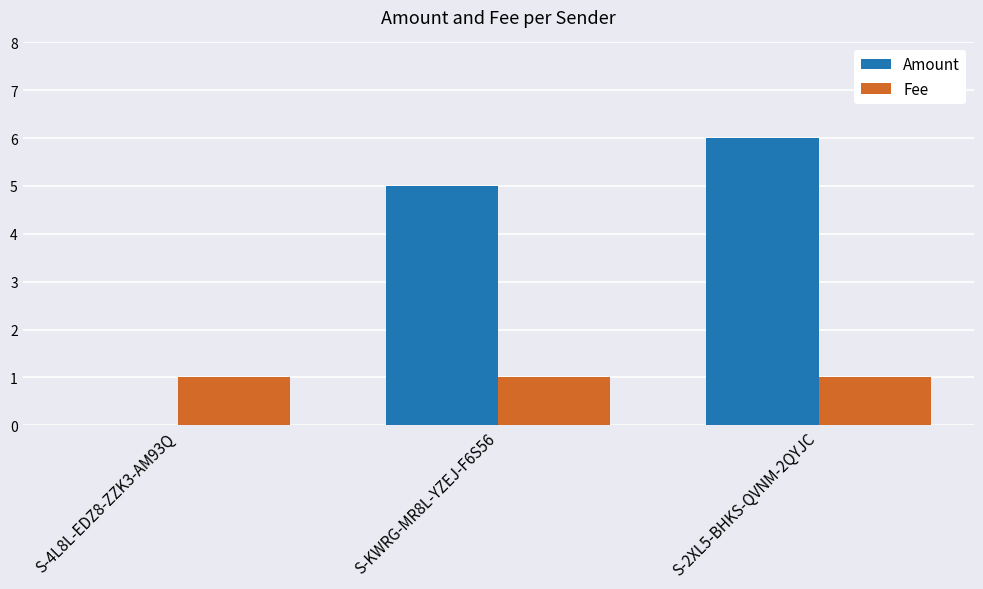

Reading left to right, list all the values displayed in this chart.

Amount: 0	5	6
Fee: 1	1	1